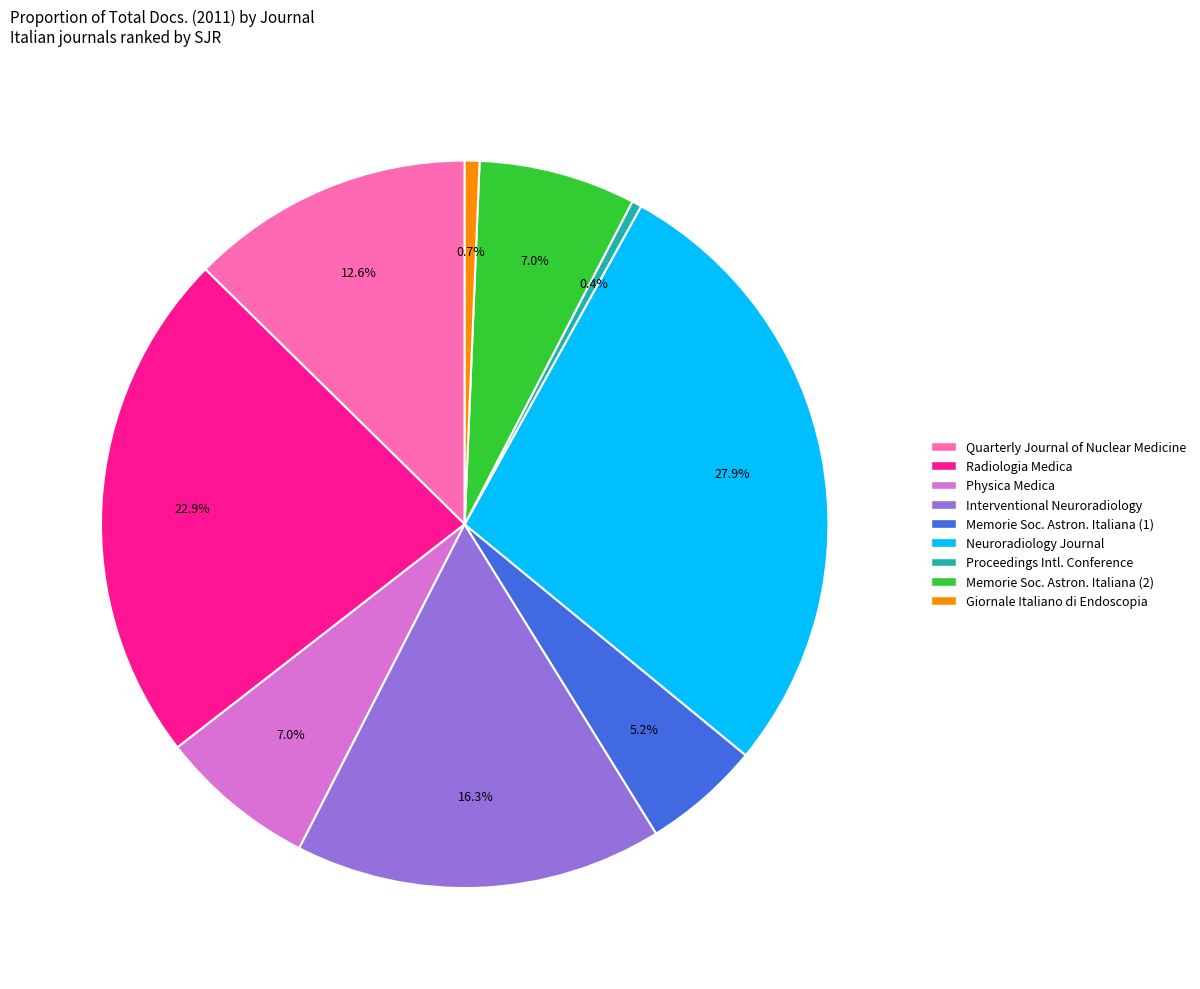

Does any single category account for the majority?

No